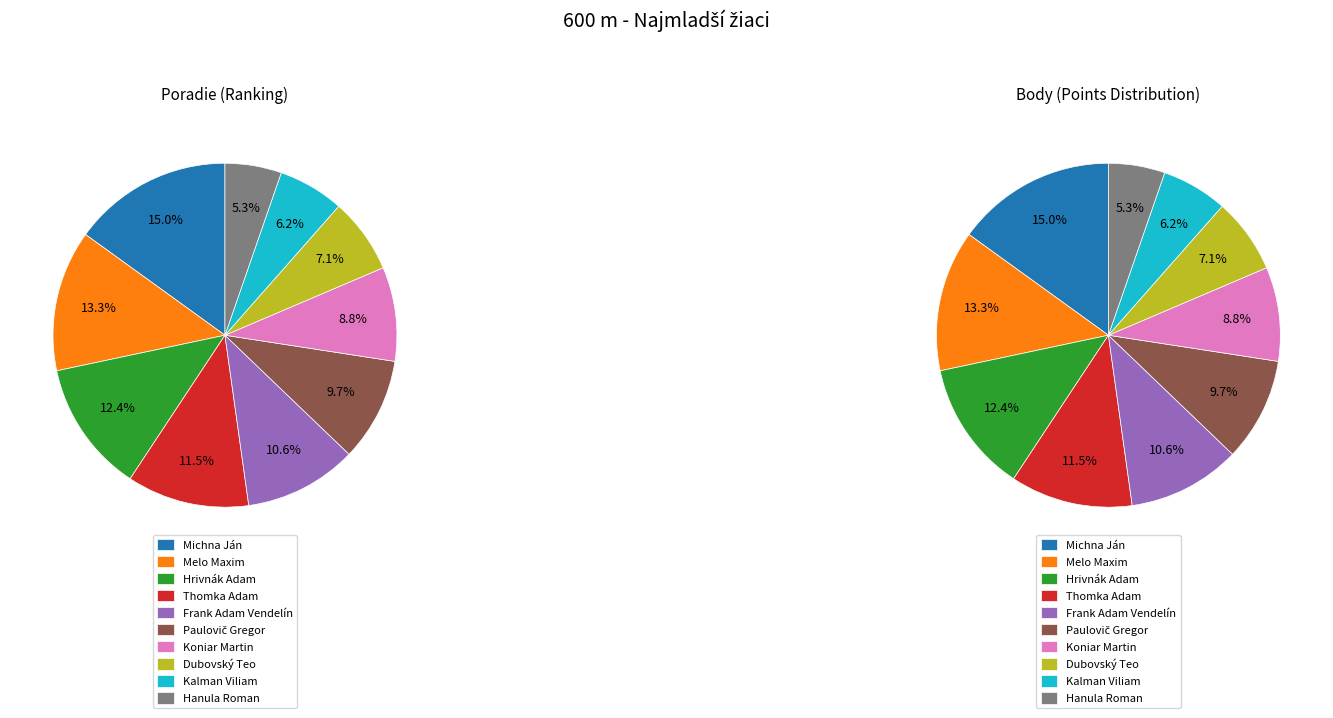

Is it true that Thomka Adam is 19% of the pie?

False